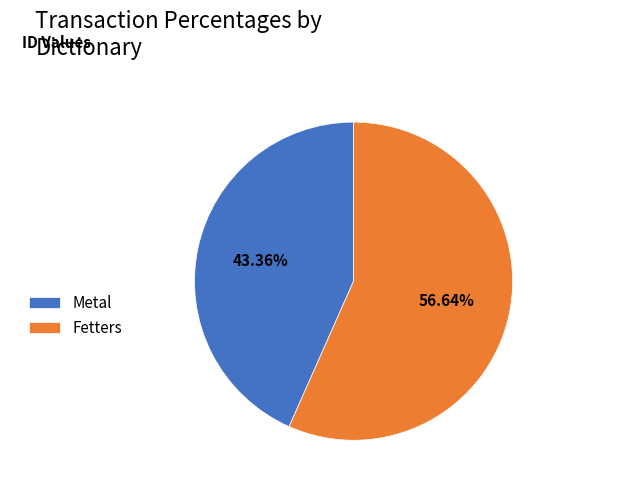

To the nearest percent, what percentage of the pie is Fetters?

57%